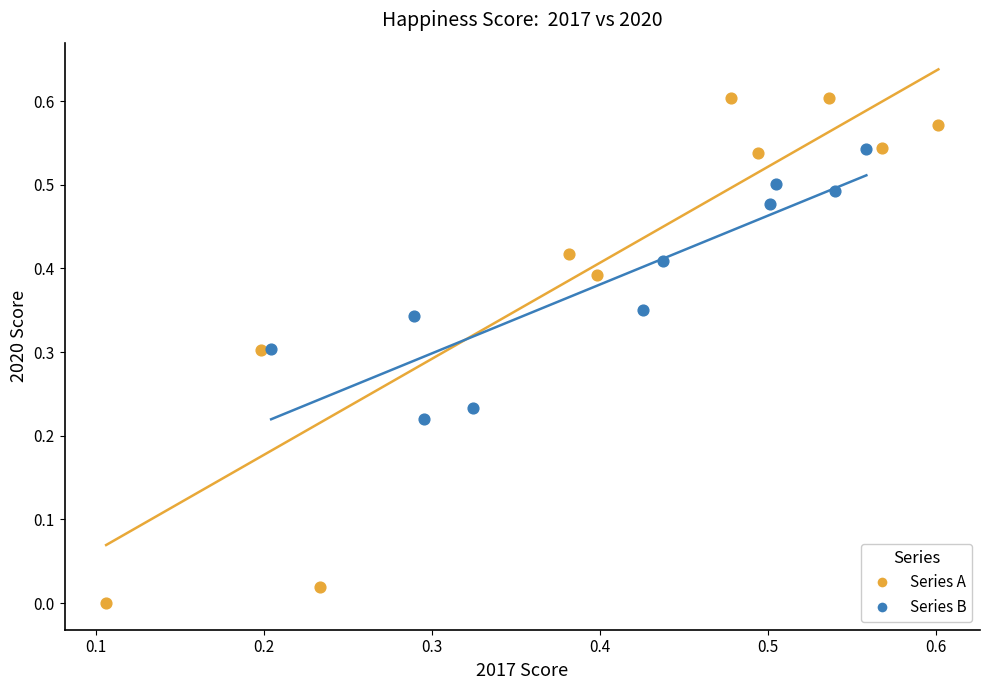

Which series has the widest spread of Y values?

Series A